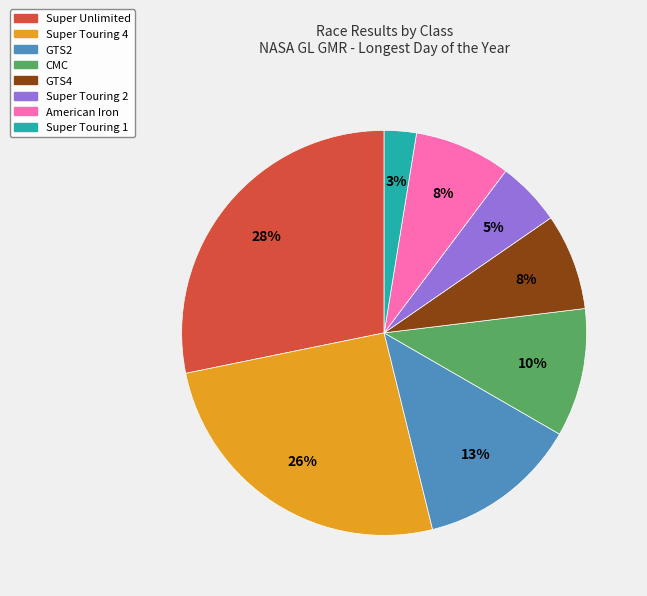

What is the ratio of the value at American Iron to the value at GTS2?

0.6